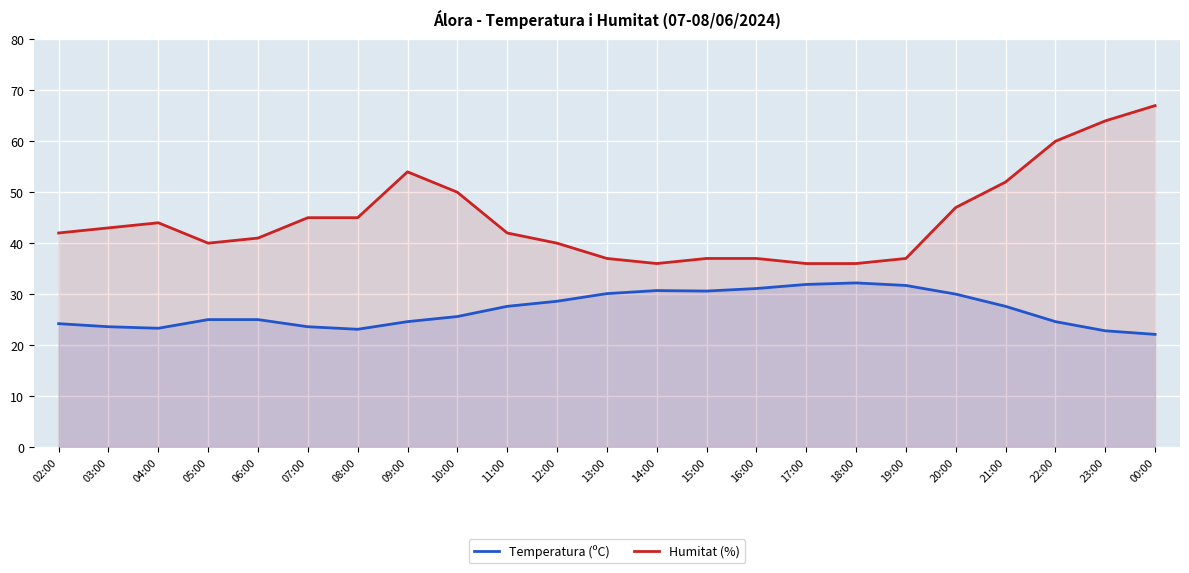

What is the difference between the maximum and second lowest values in the Temperatura (ºC) series?

9.4